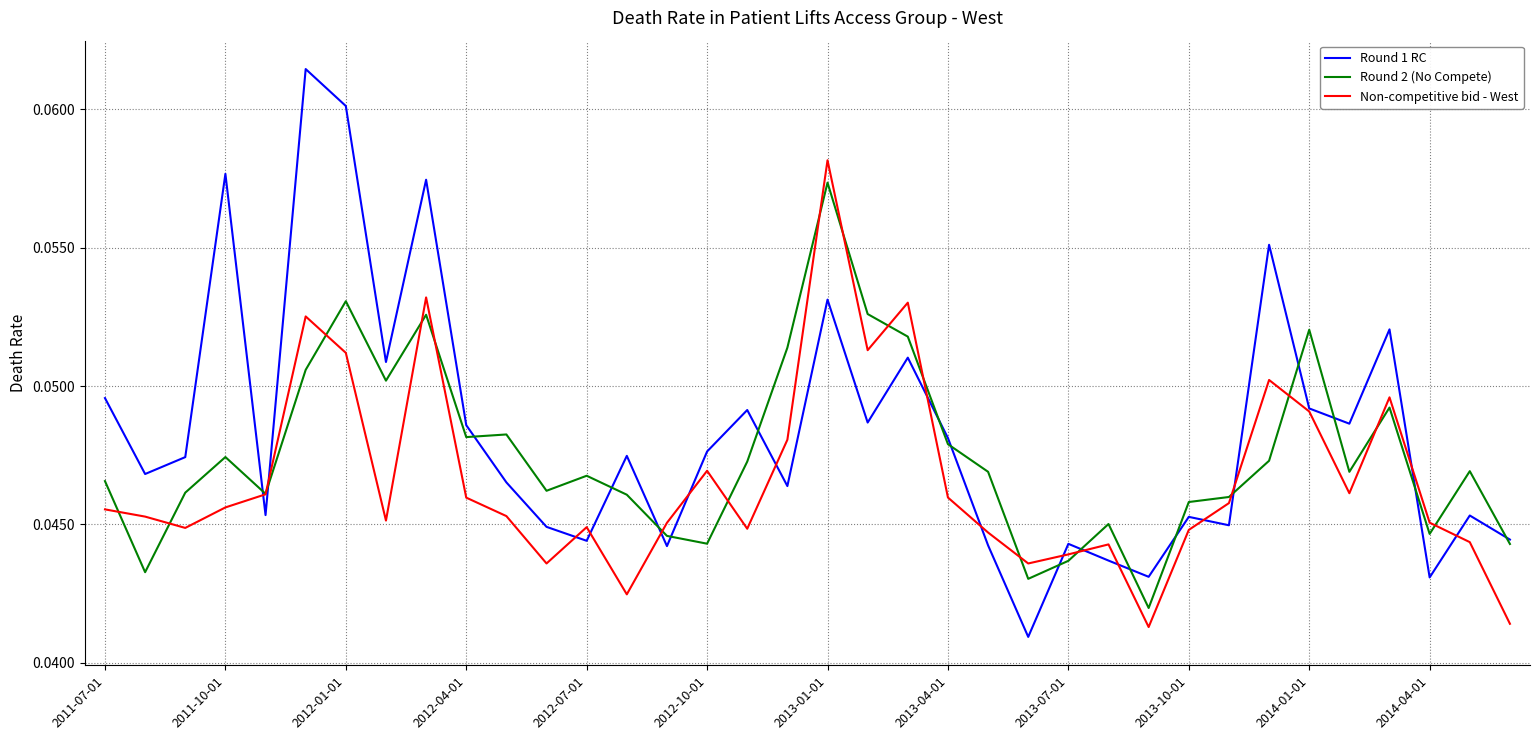

Which series has the widest spread of values?

Round 1 RC